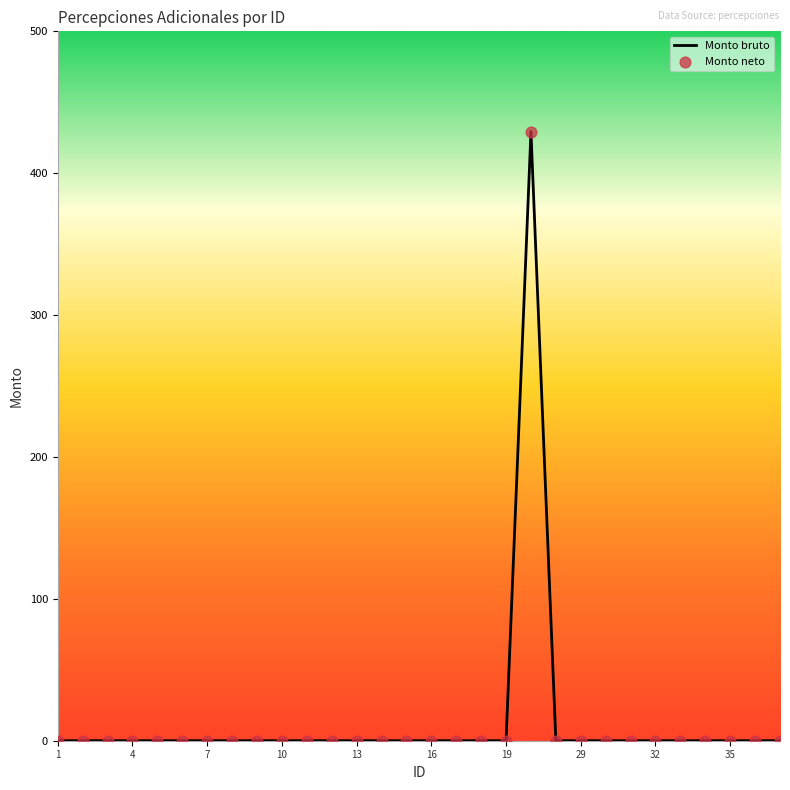

What is the greatest value displayed?

429.4